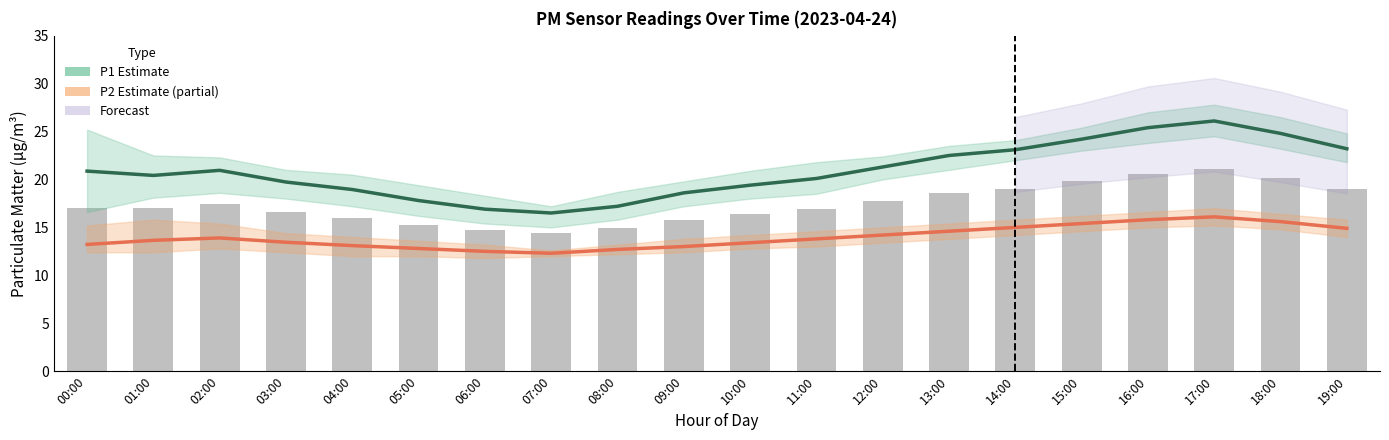

What is the difference between the second highest and minimum values in the P2 (PM2.5) series?

3.5